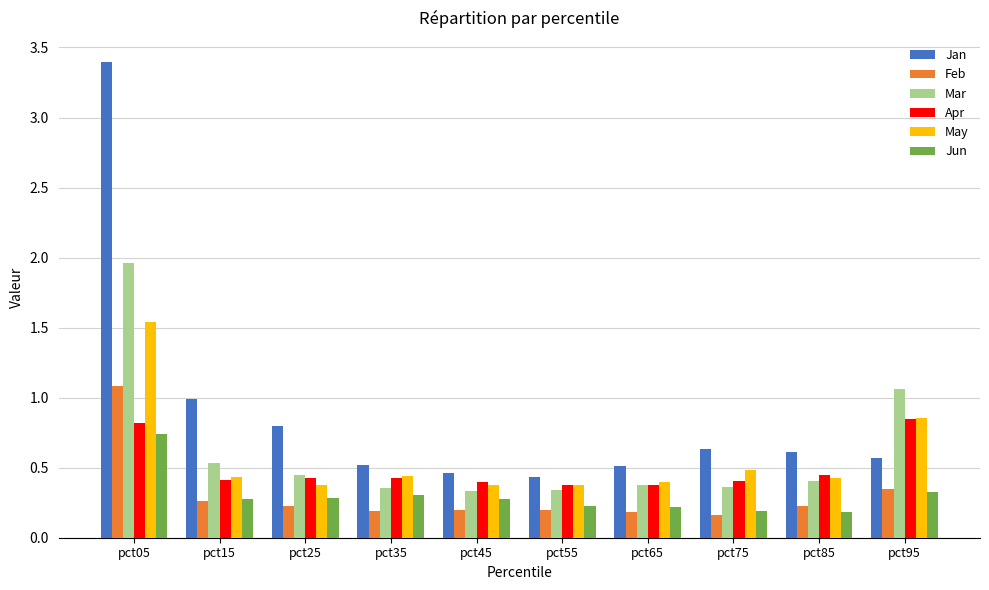

What is the sum of all Jan values?

8.9